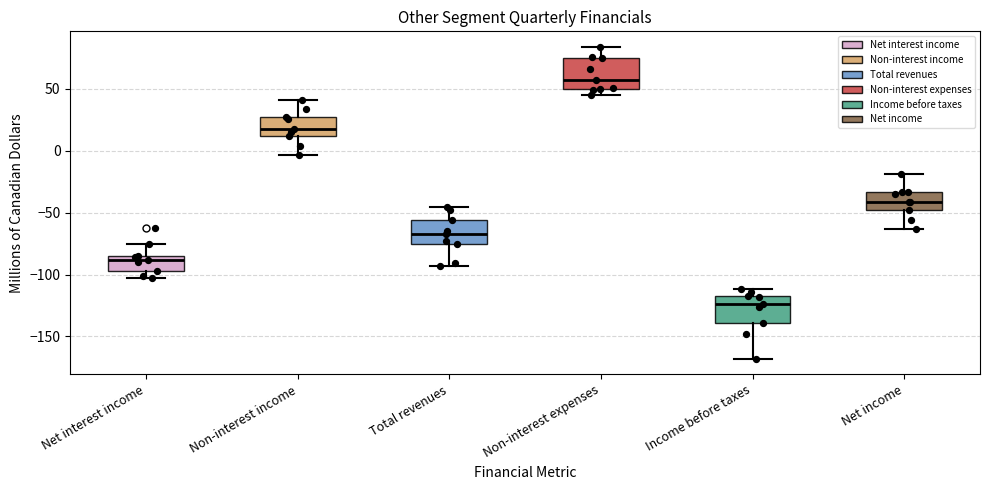

Which box's median line is the lowest?

Income before taxes